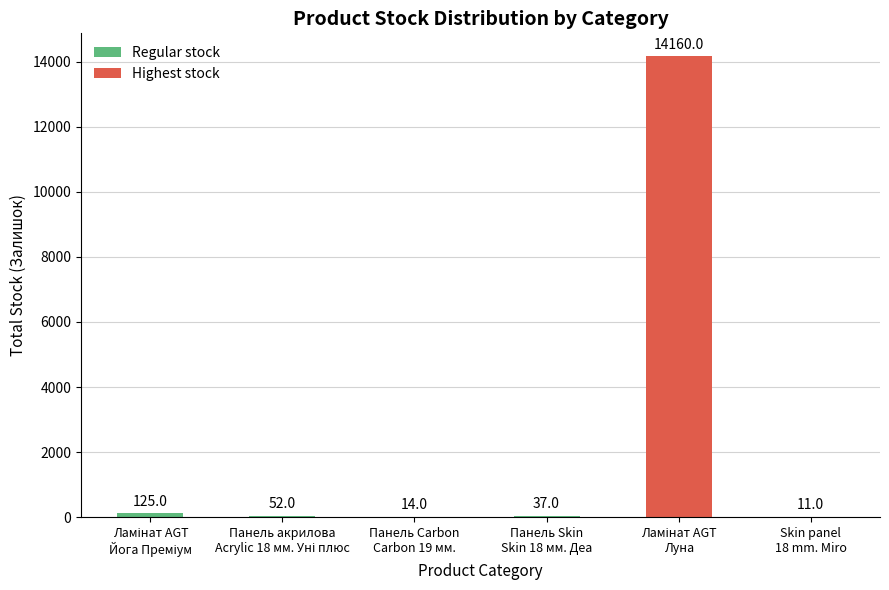

What is the sum of all values?

14399